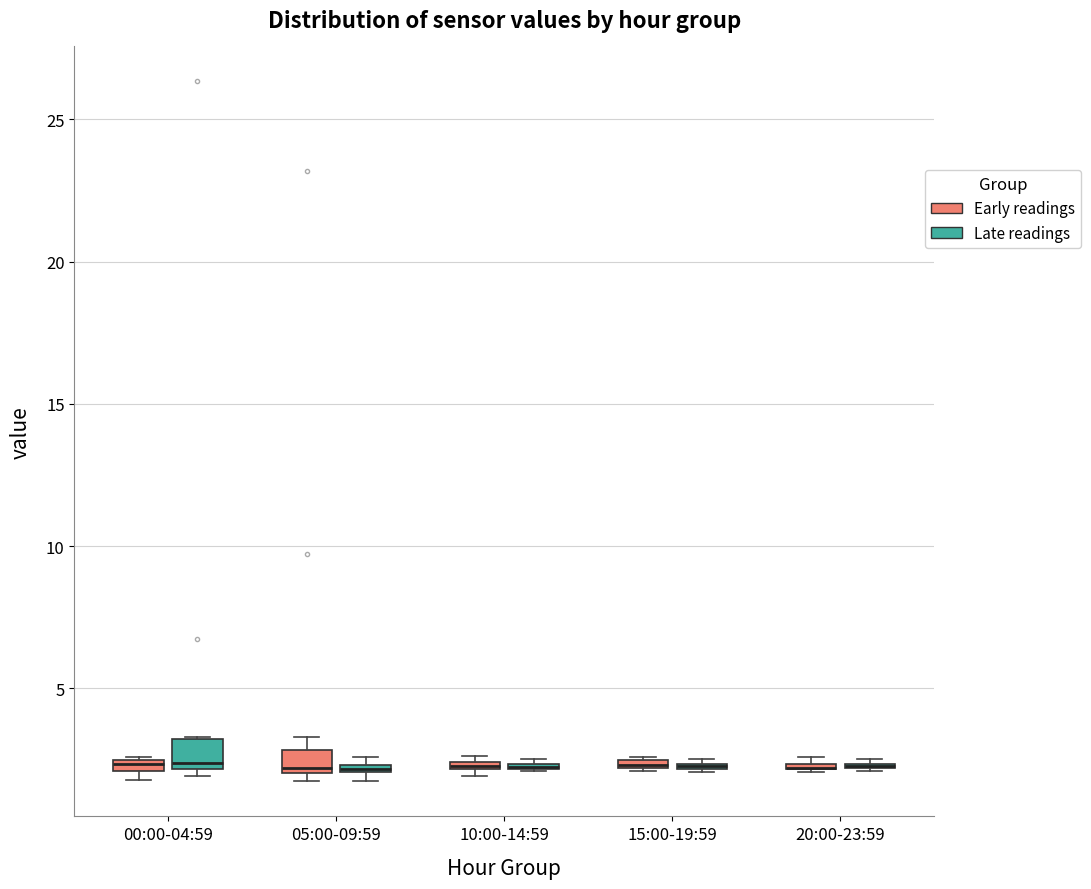

Where is the upper edge of the box for 00:00-04:59 (Early readings) on the y-axis? The values are not printed on the chart, so give them approximately, as read against the axis.

2.5